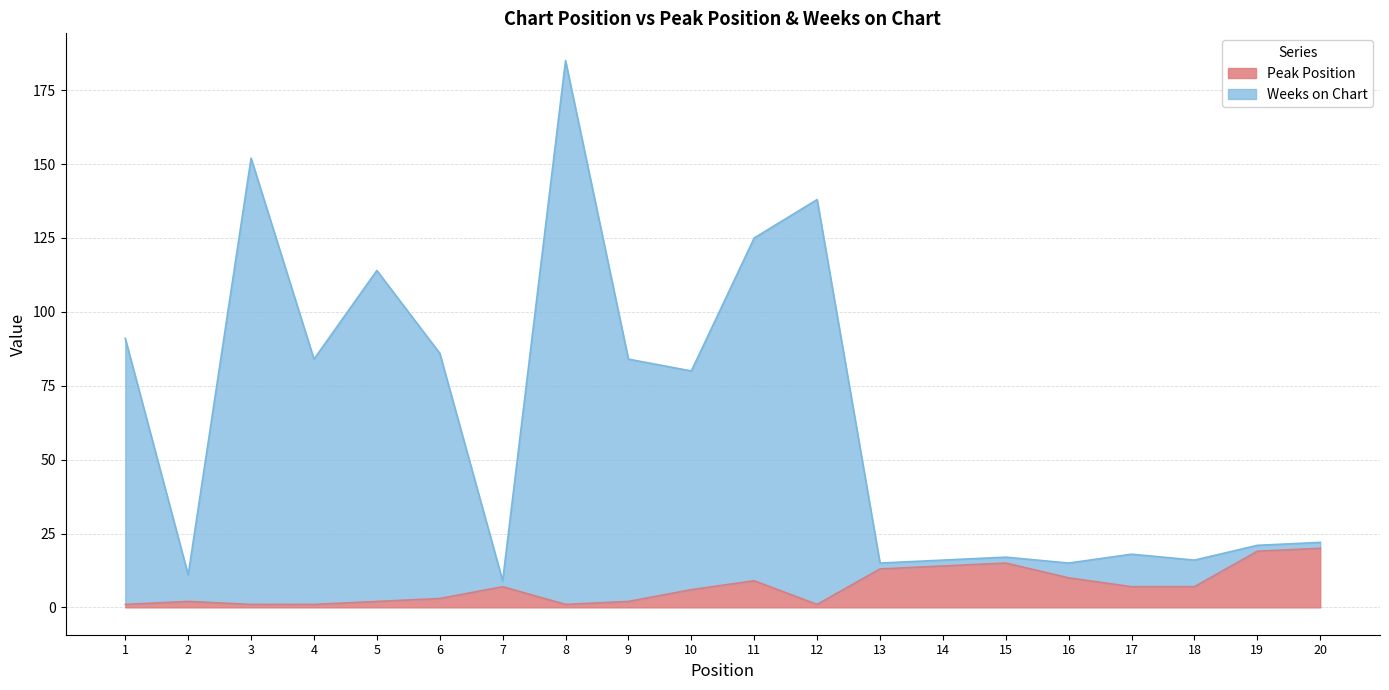

List the labels in order of Peak Position value, smallest first.

1, 3, 4, 8, 12, 2, 5, 9, 6, 10, 7, 17, 18, 11, 16, 13, 14, 15, 19, 20